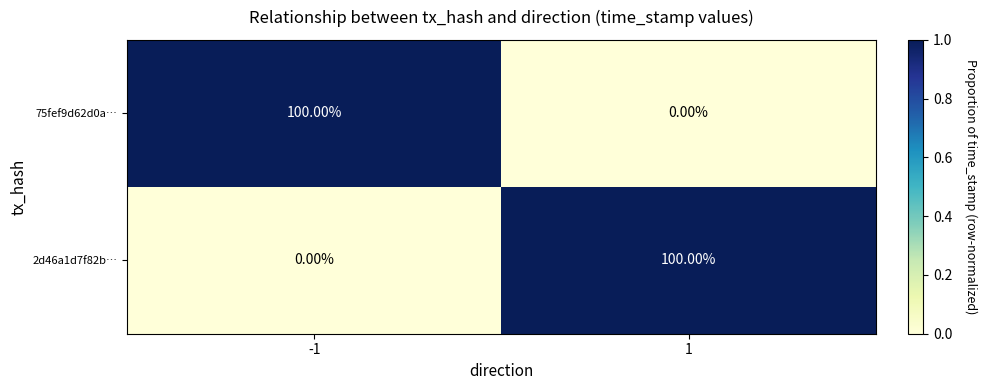

List the labels in order of 75fef9d62d0a… value, largest first.

-1, 1